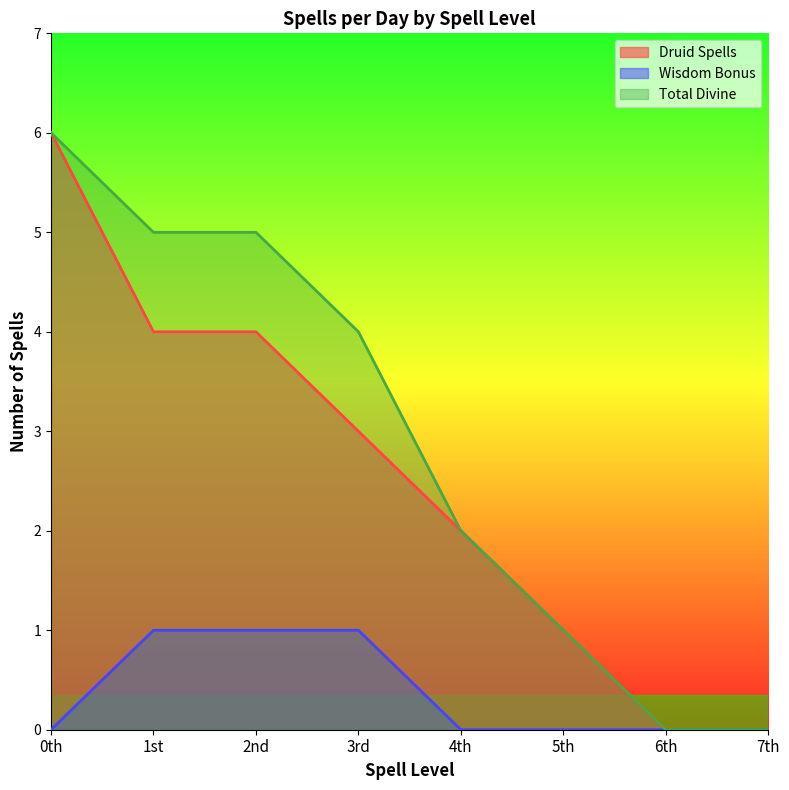

At which category is the sum across all series the highest?

0th